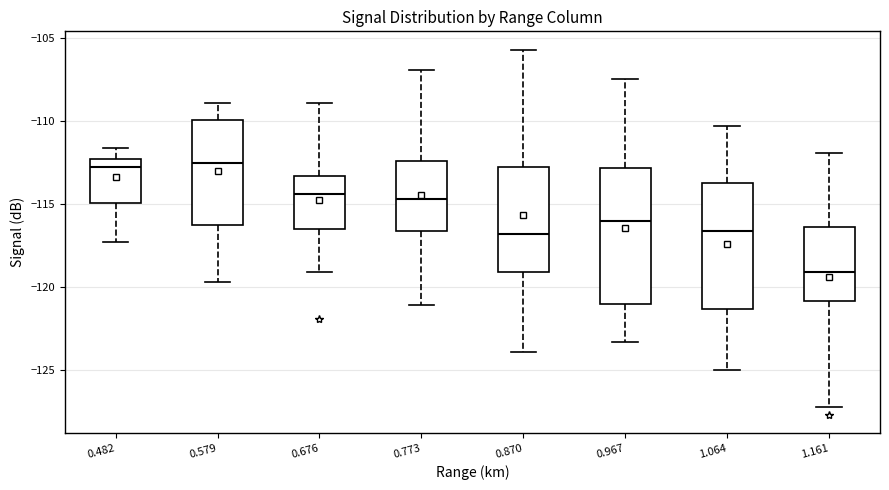

Reading left to right, transcribe this box plot: for each box, give where its median line is, the range the box spans, and where its two whiskers end, as read against the y-axis. The values are not printed on the chart, so give them approximately, as read against the axis.

0.482: median -113.0, box -115.0 to -112.5, whiskers -117.5 to -111.5
0.579: median -112.5, box -116.5 to -110.0, whiskers -119.5 to -109.0
0.676: median -114.5, box -116.5 to -113.5, whiskers -119.0 to -109.0
0.773: median -114.5, box -116.5 to -112.5, whiskers -121.0 to -107.0
0.870: median -117.0, box -119.0 to -113.0, whiskers -124.0 to -105.5
0.967: median -116.0, box -121.0 to -113.0, whiskers -123.5 to -107.5
1.064: median -116.5, box -121.5 to -113.5, whiskers -125.0 to -110.5
1.161: median -119.0, box -121.0 to -116.5, whiskers -127.0 to -112.0